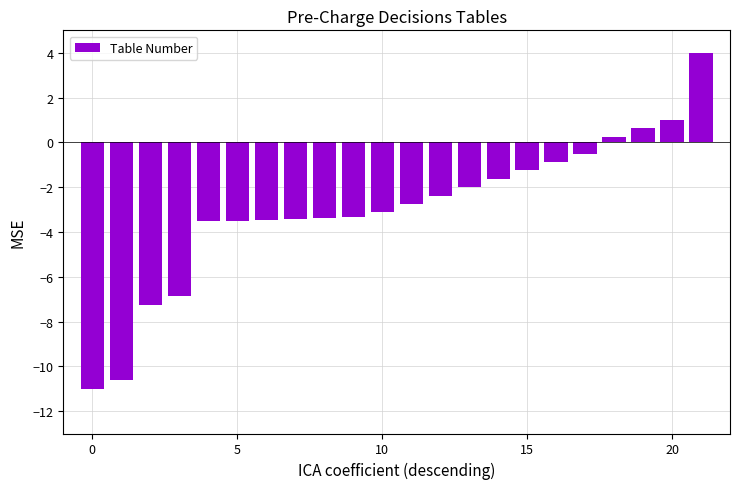

Does the chart contain any negative values?

Yes